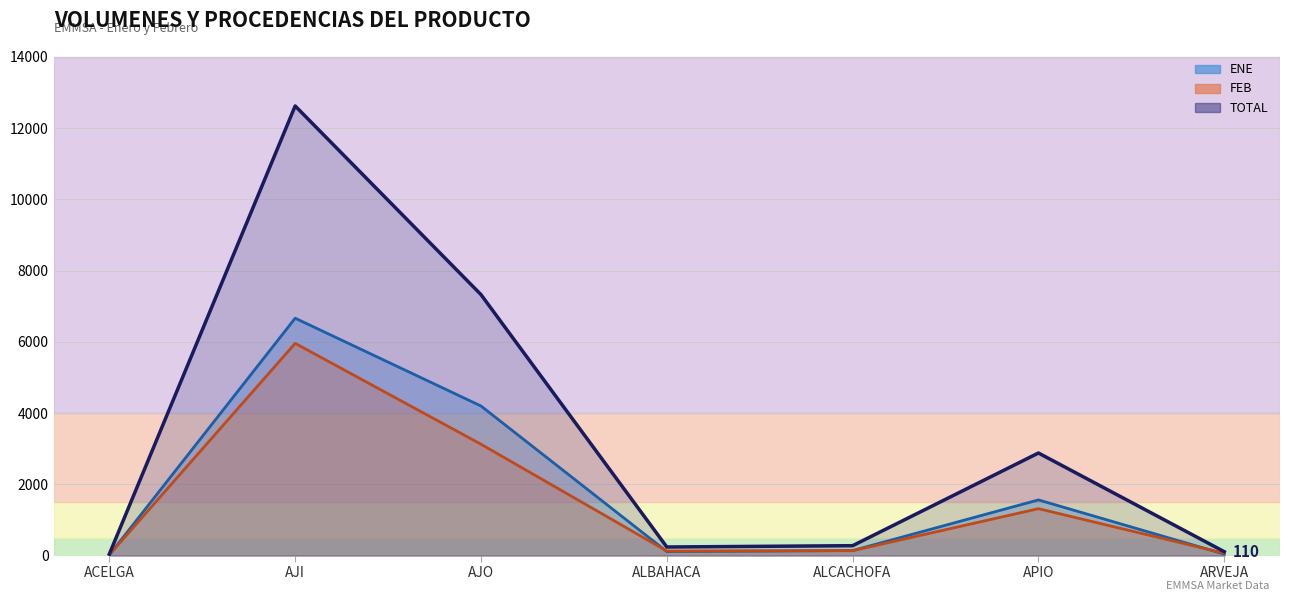

Where is the first local minimum for TOTAL?

ALBAHACA